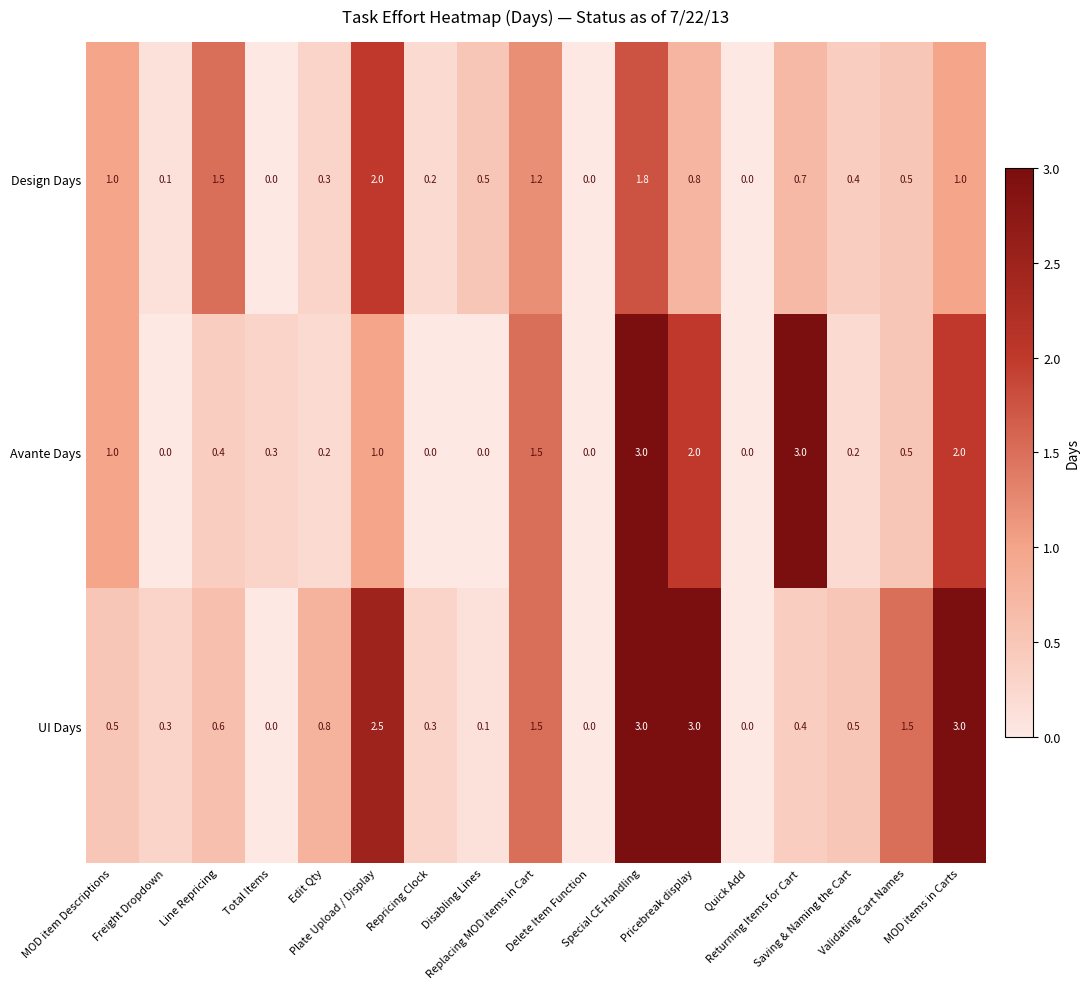

Rank the series by their average value, from lowest to highest.

Design Days, Avante Days, UI Days